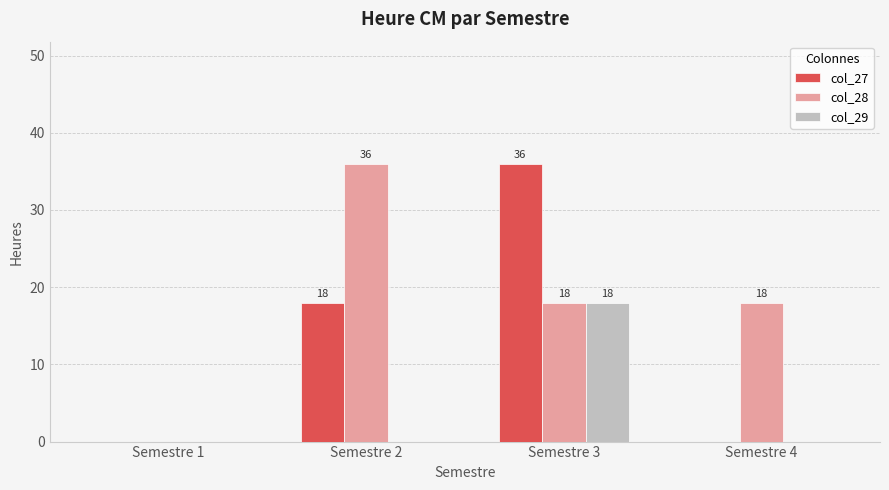

What is the average value of the col_27 series?

14